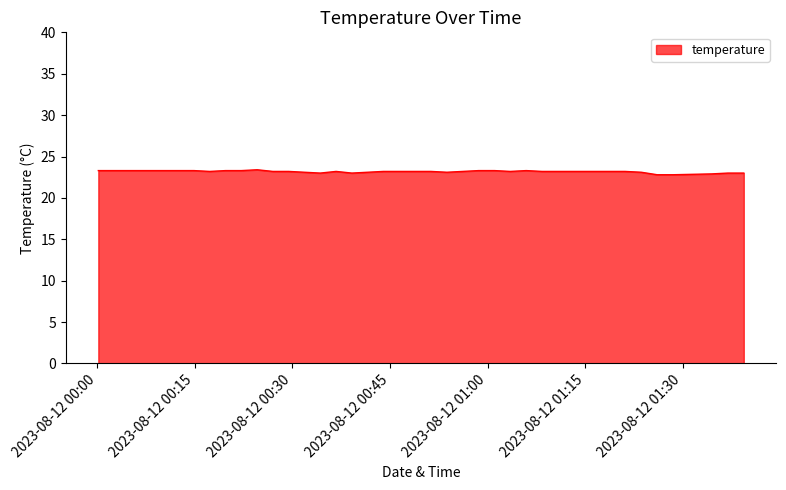

What is the minimum value shown in the chart?

22.8